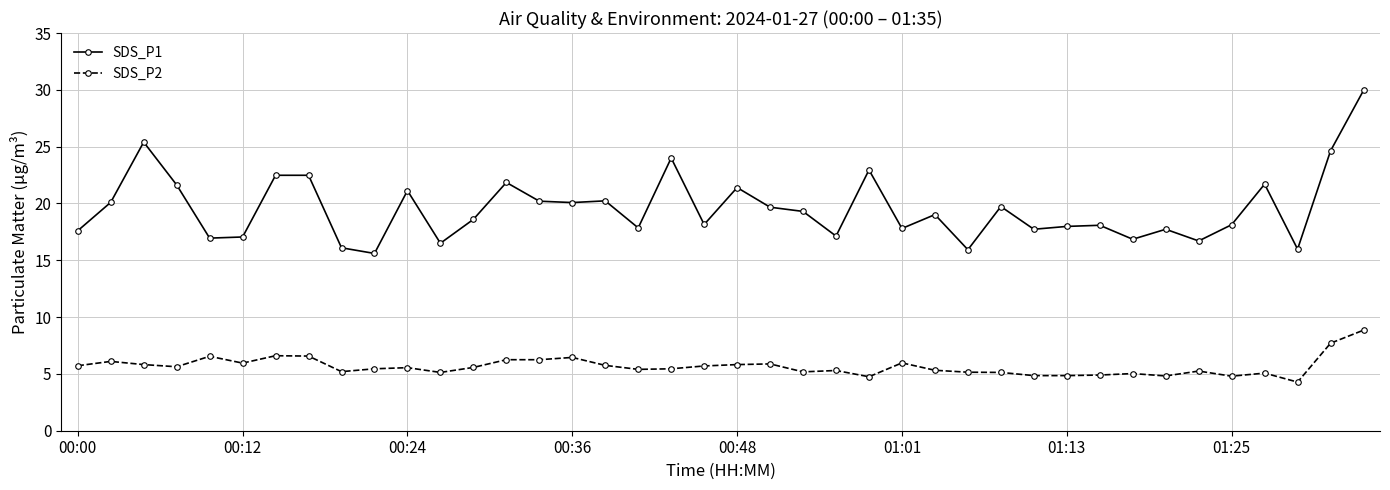

What is the lowest value of the SDS_P1 series?

15.6